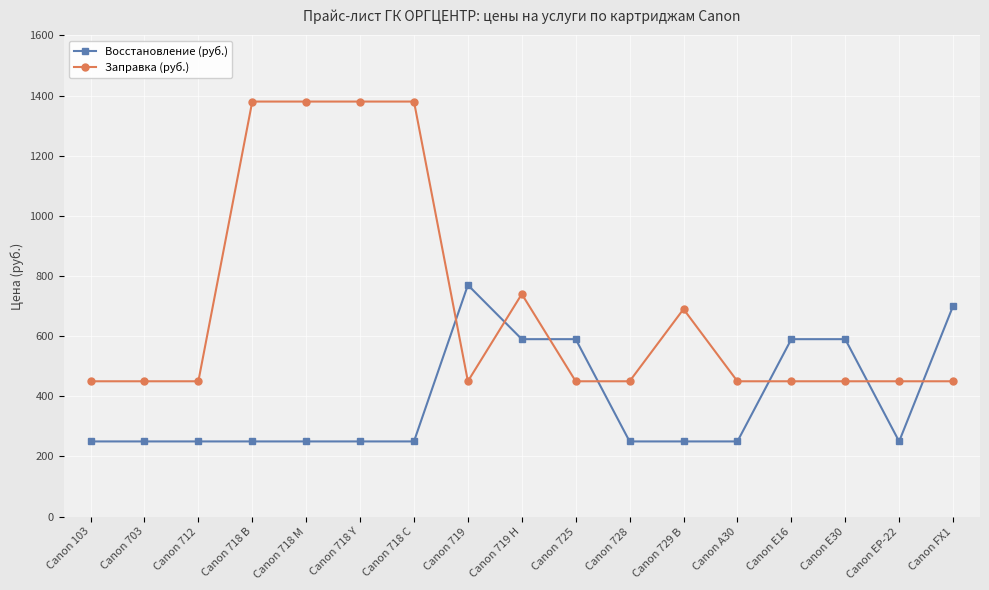

How many data points in Заправка (руб.) are above 450?

6